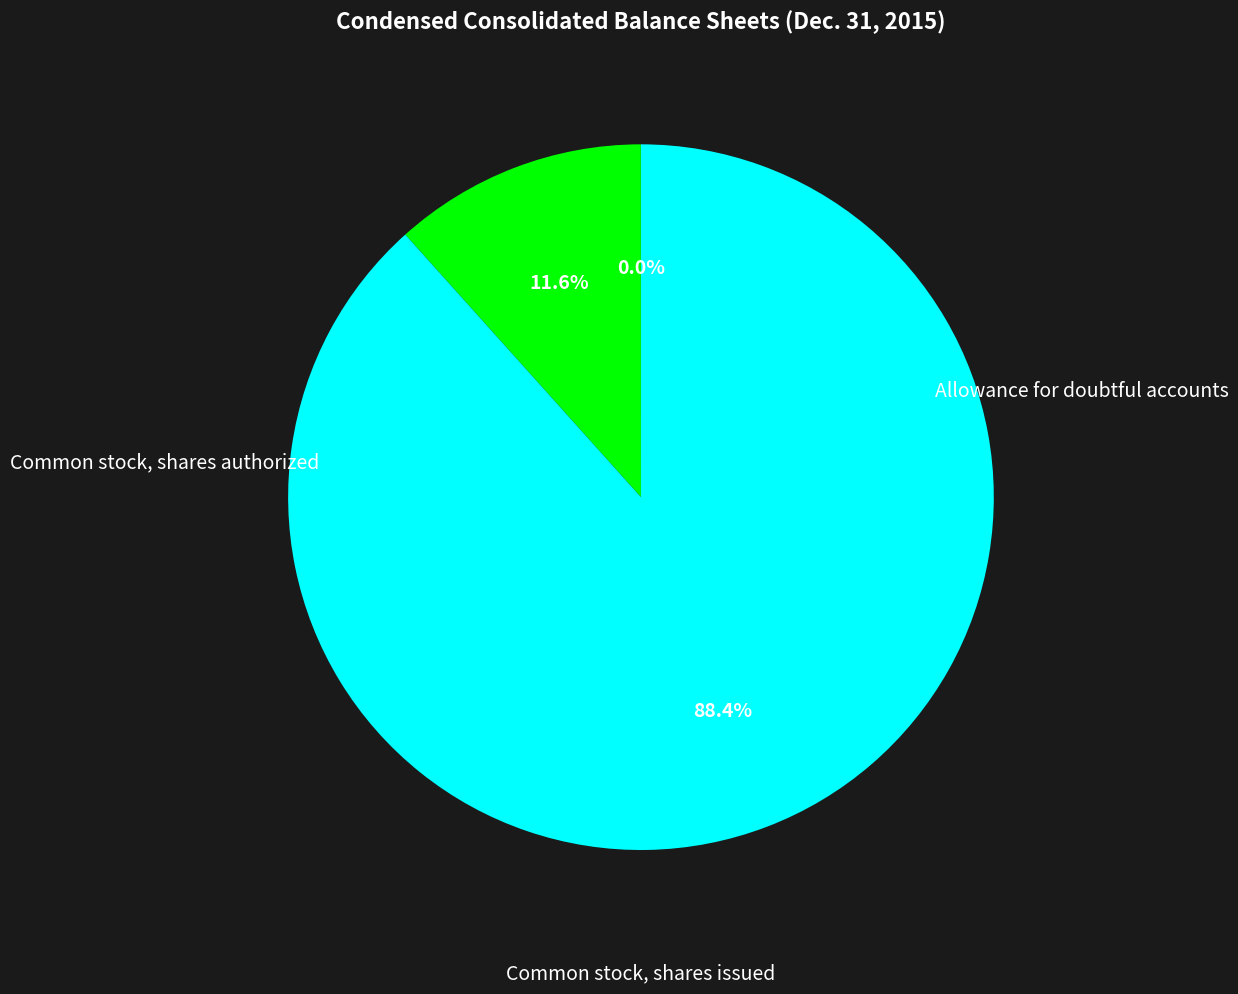

Is there a majority slice in this chart?

Yes